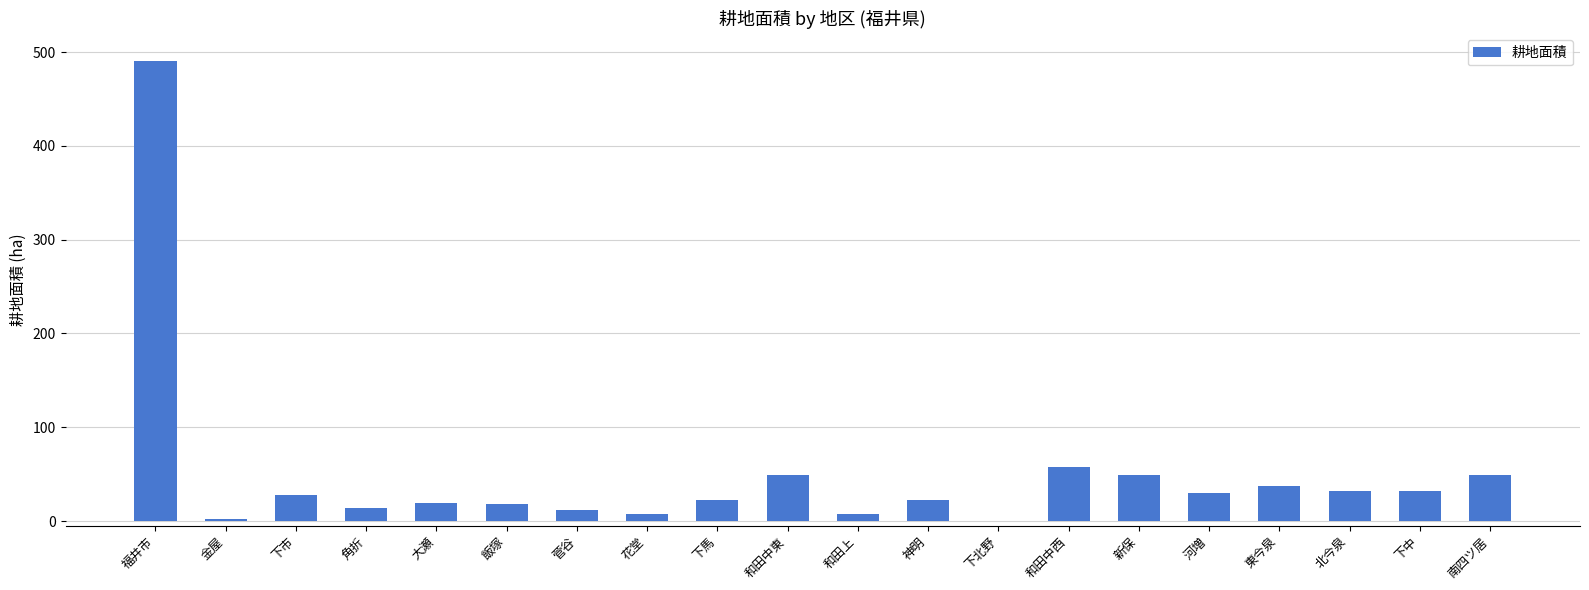

The chart shows a value of 30 at 河増. True or false?

True